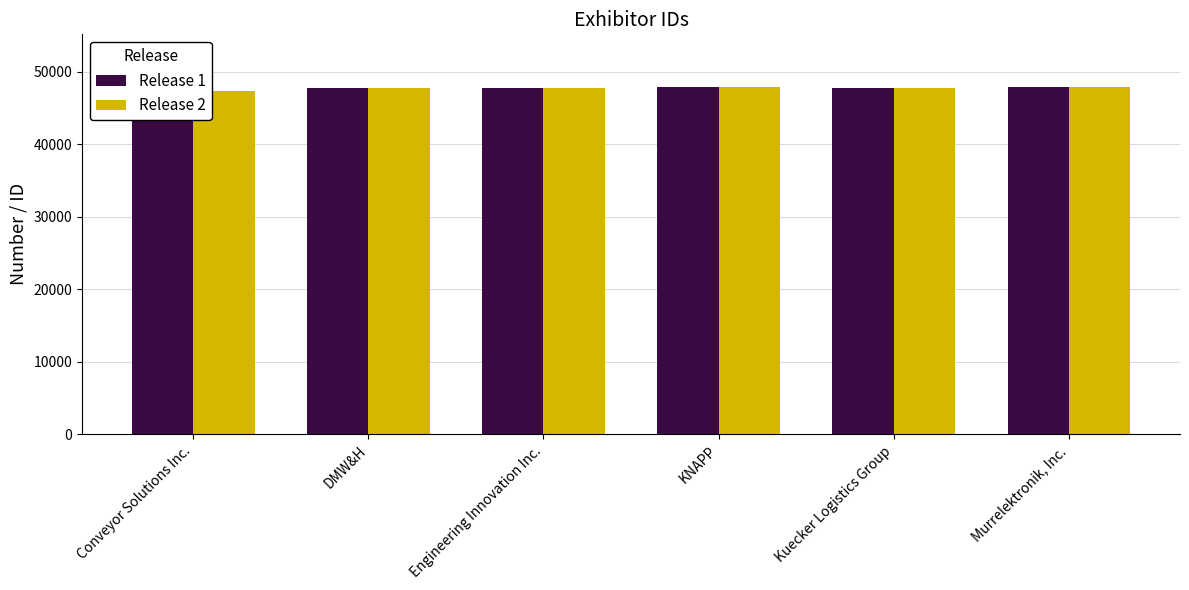

How many values in the Release 2 series are below 47843?

3